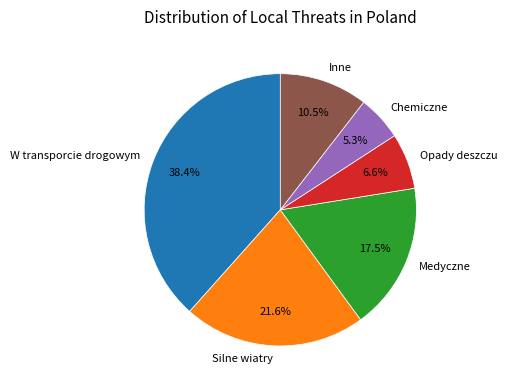

Which has a higher value, W transporcie drogowym or Silne wiatry?

W transporcie drogowym